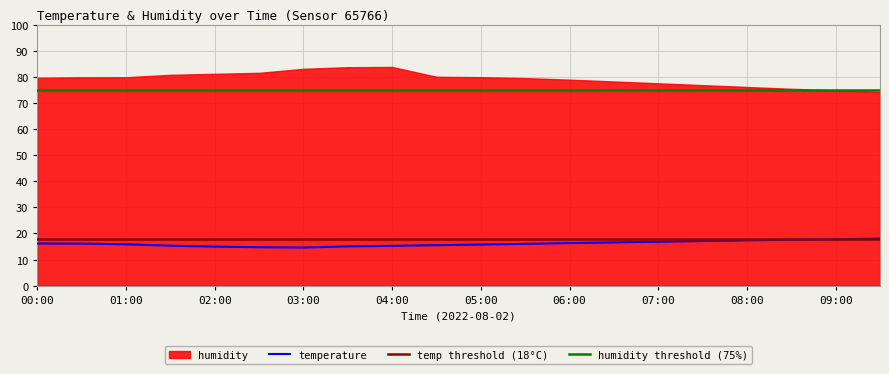

Rank the categories by value from lowest to highest.

03:00, 02:30, 02:00, 03:30, 04:00, 01:30, 04:30, 05:00, 01:00, 05:30, 00:30, 00:00, 06:00, 06:30, 07:00, 07:30, 08:00, 08:30, 09:00, 09:30